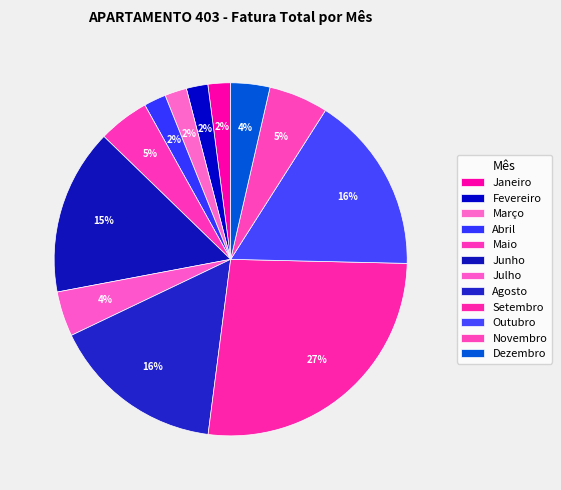

Which category has the smallest portion of the pie?

Fevereiro